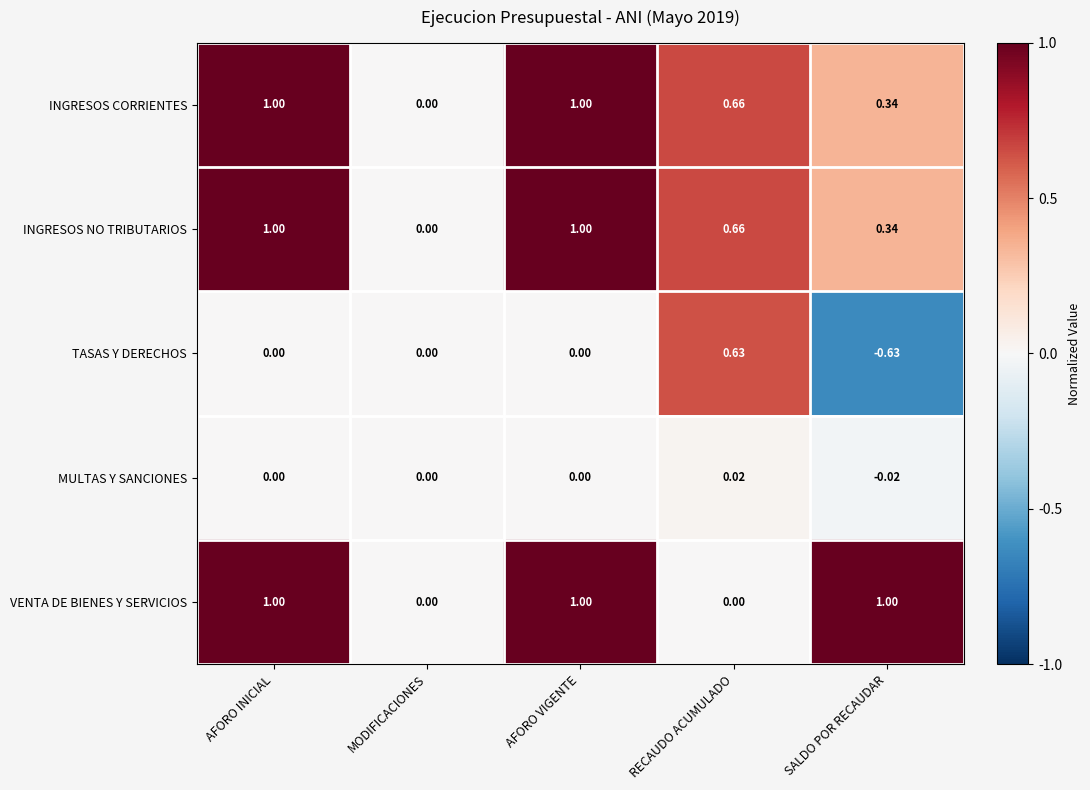

Is the value of INGRESOS CORRIENTES at RECAUDO ACUMULADO greater than the value of MULTAS Y SANCIONES at RECAUDO ACUMULADO?

Yes